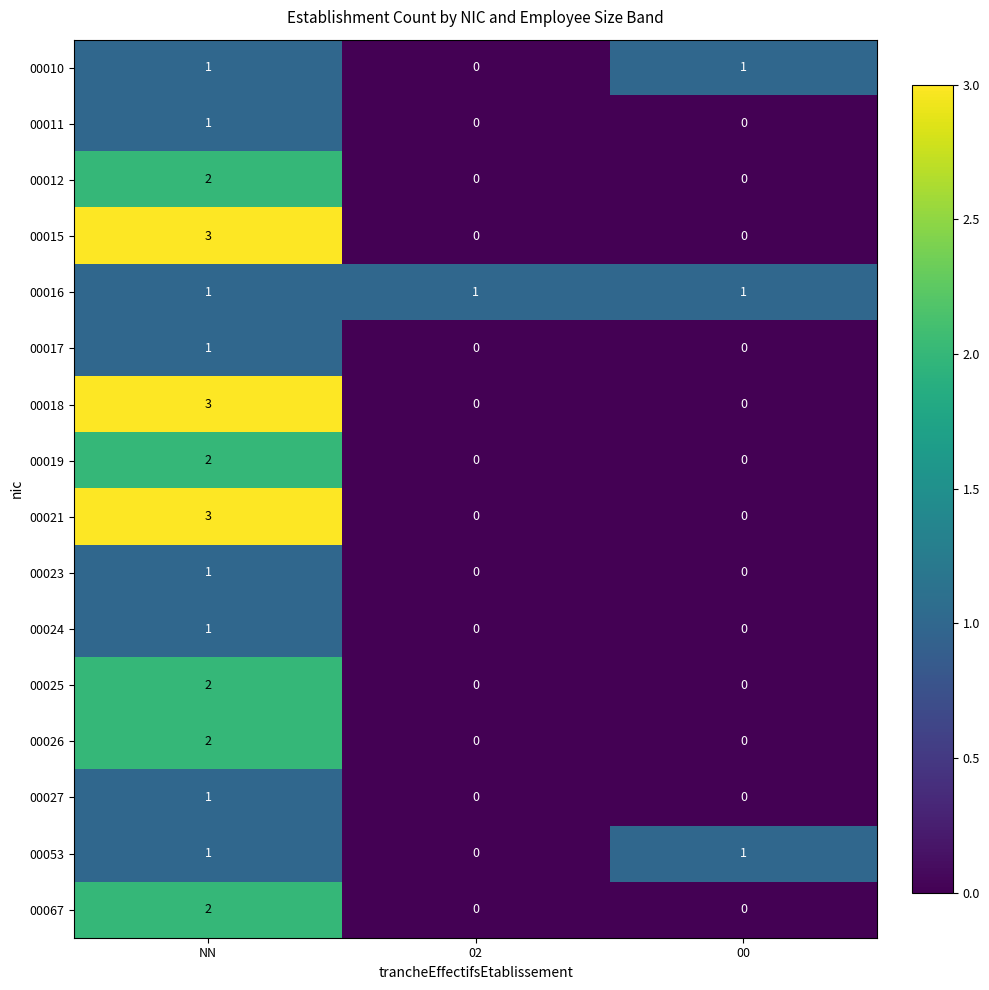

Which label corresponds to the largest value in the chart?

NN